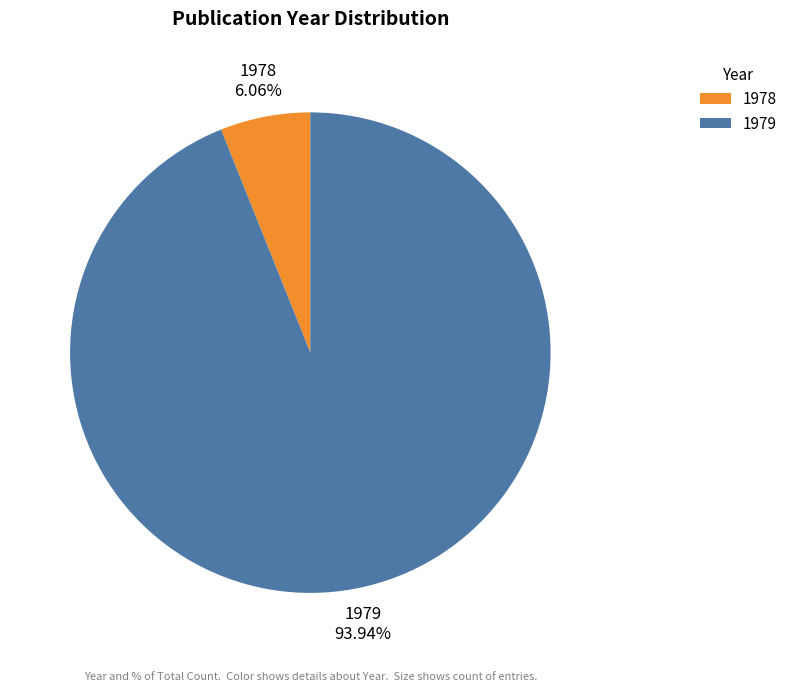

What is the ratio of the value at 1979 to the value at 1978?

15.5